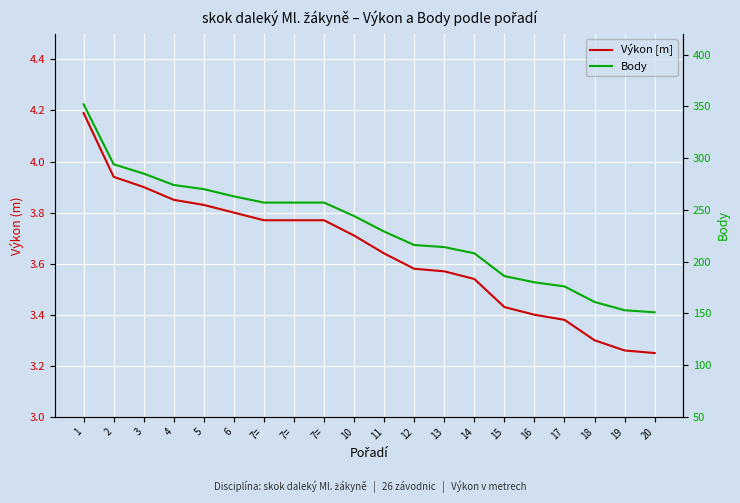

The Výkon [m] series shows 6.5 at 7=. True or false?

False